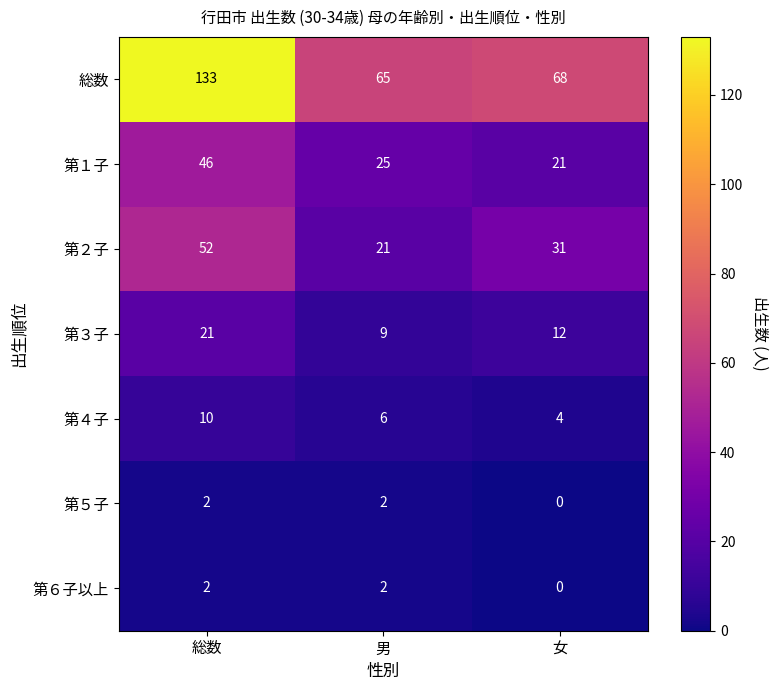

What value does the 第４子 series have at 女?

4